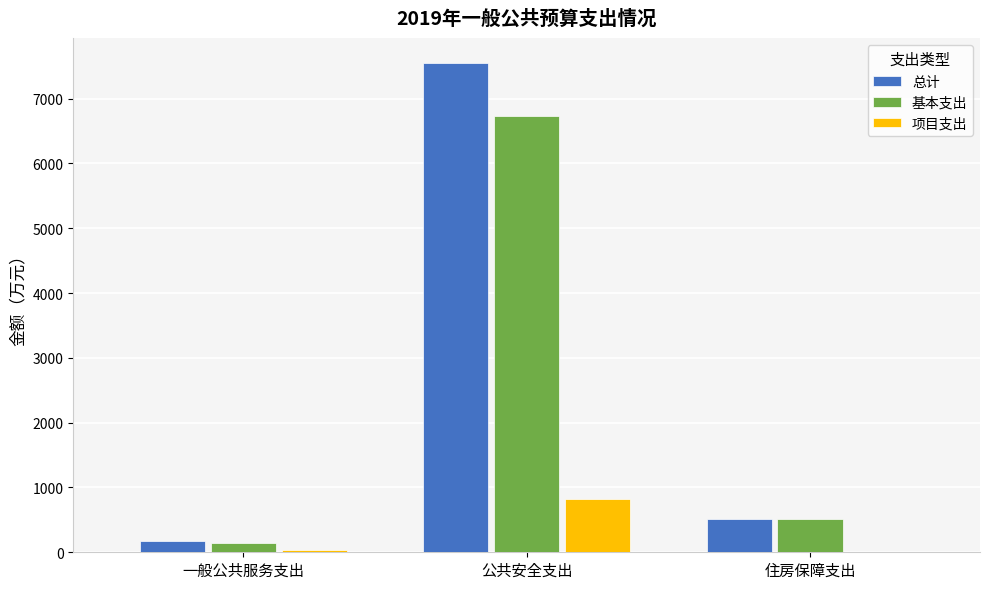

The 总计 series shows 176.1 at 一般公共服务支出. True or false?

True